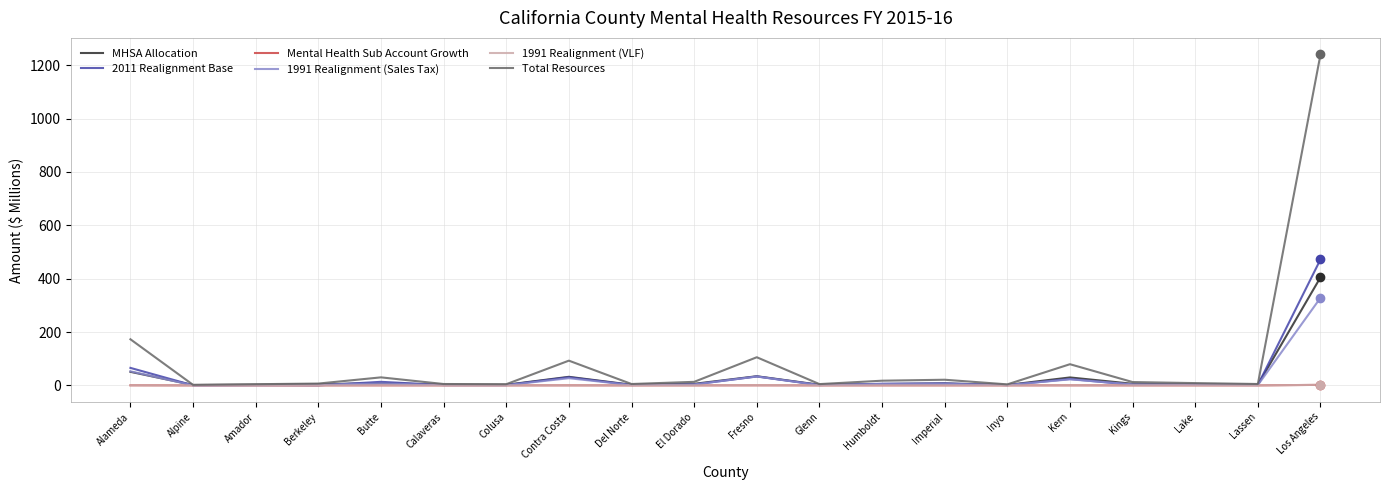

Which series has the largest total across all categories?

Total Resources